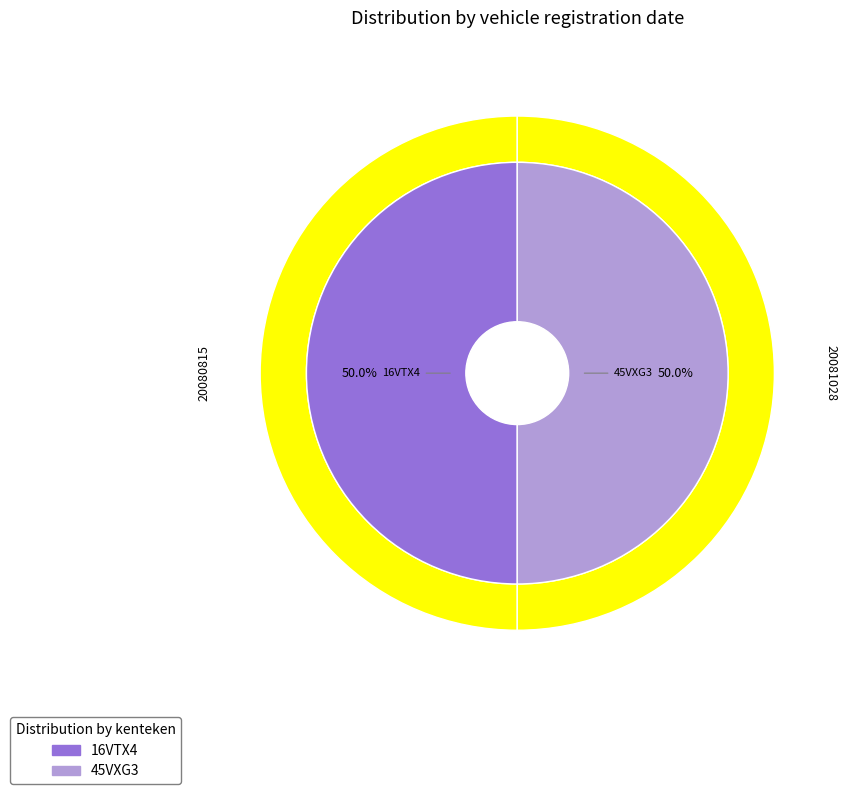

The 16VTX4 slice represents 50% of the pie. True or false?

True